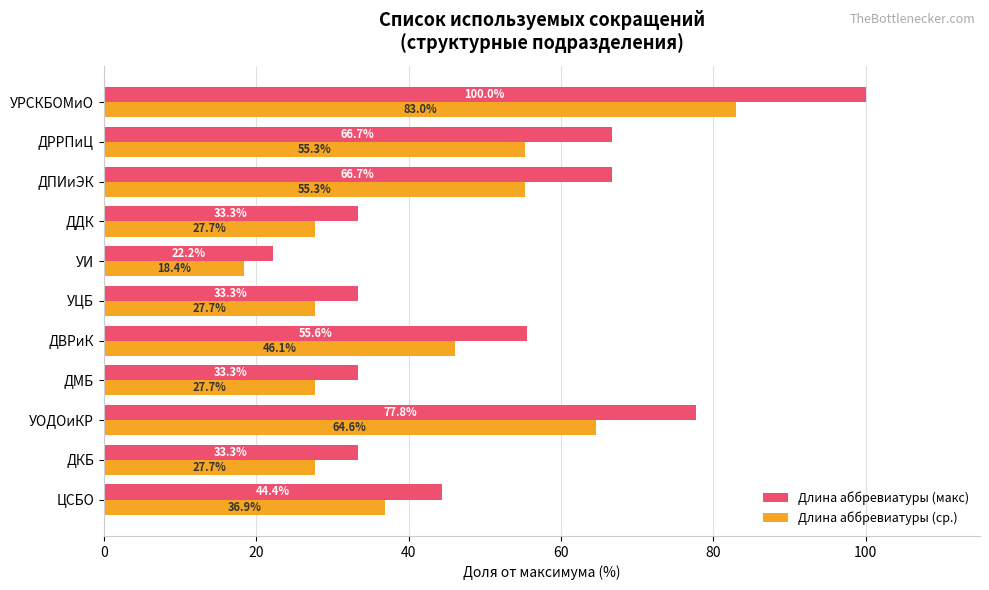

What is the minimum value for Длина аббревиатуры (ср.)?

18.4